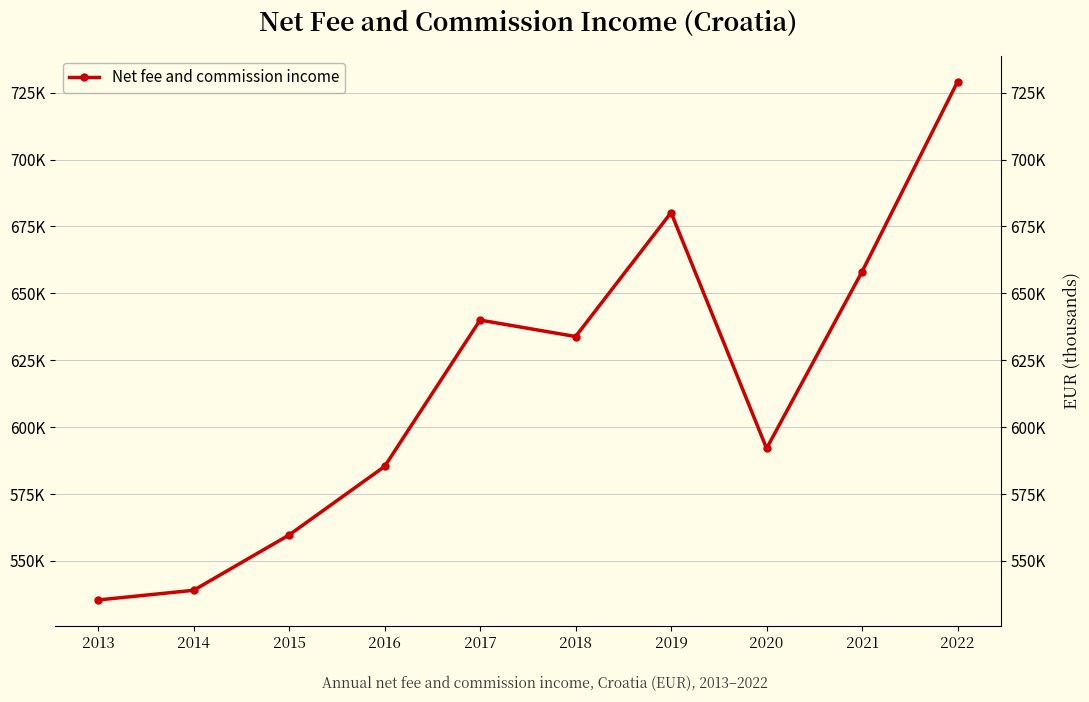

What is the average value?

615291